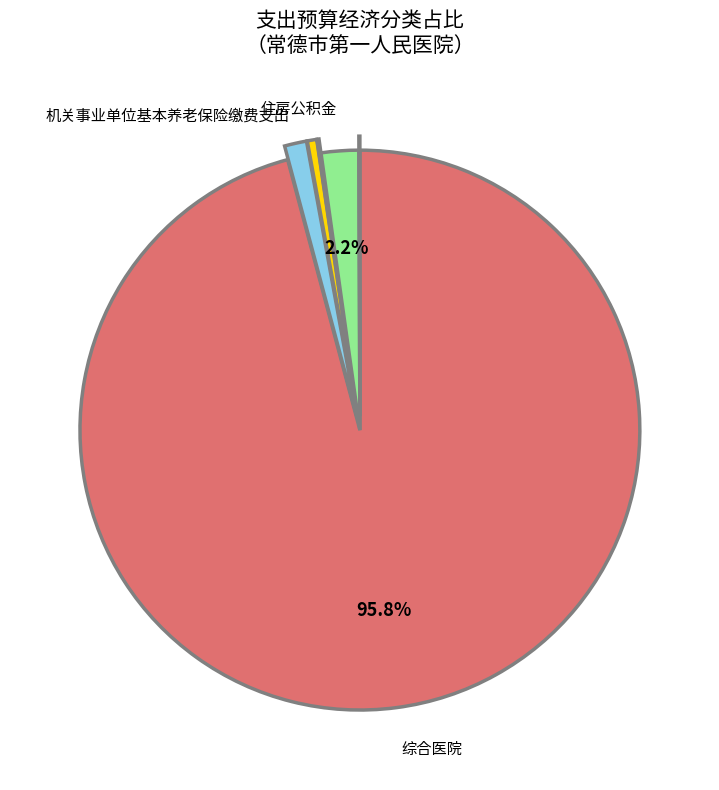

Does any single category account for the majority?

Yes